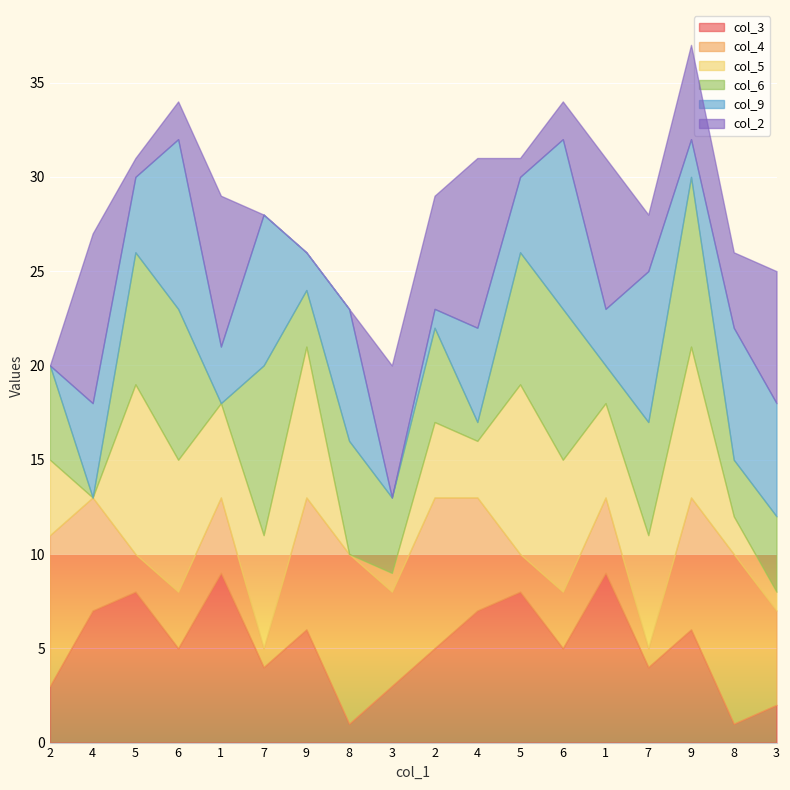

What is the value of the col_3 point at the 13th from the left?

5